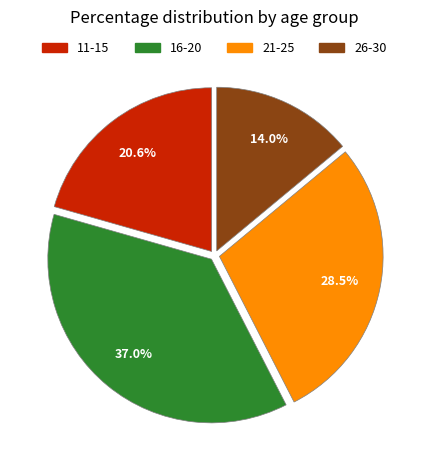

What percentage is NOT represented by 26-30?

86.0%